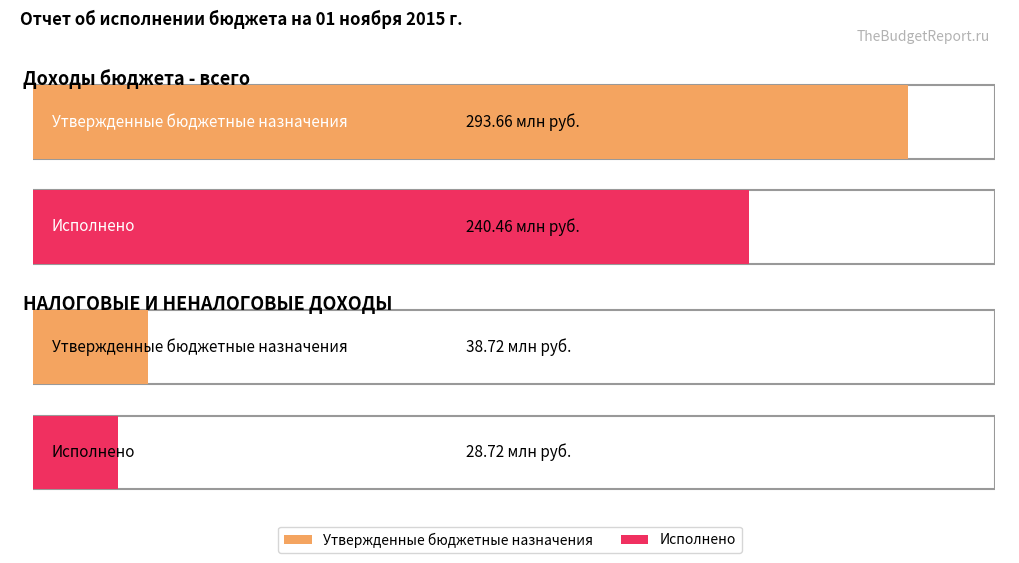

Where is Исполнено nearest to the value 134590731?

НАЛОГОВЫЕ И НЕНАЛОГОВЫЕ ДОХОДЫ